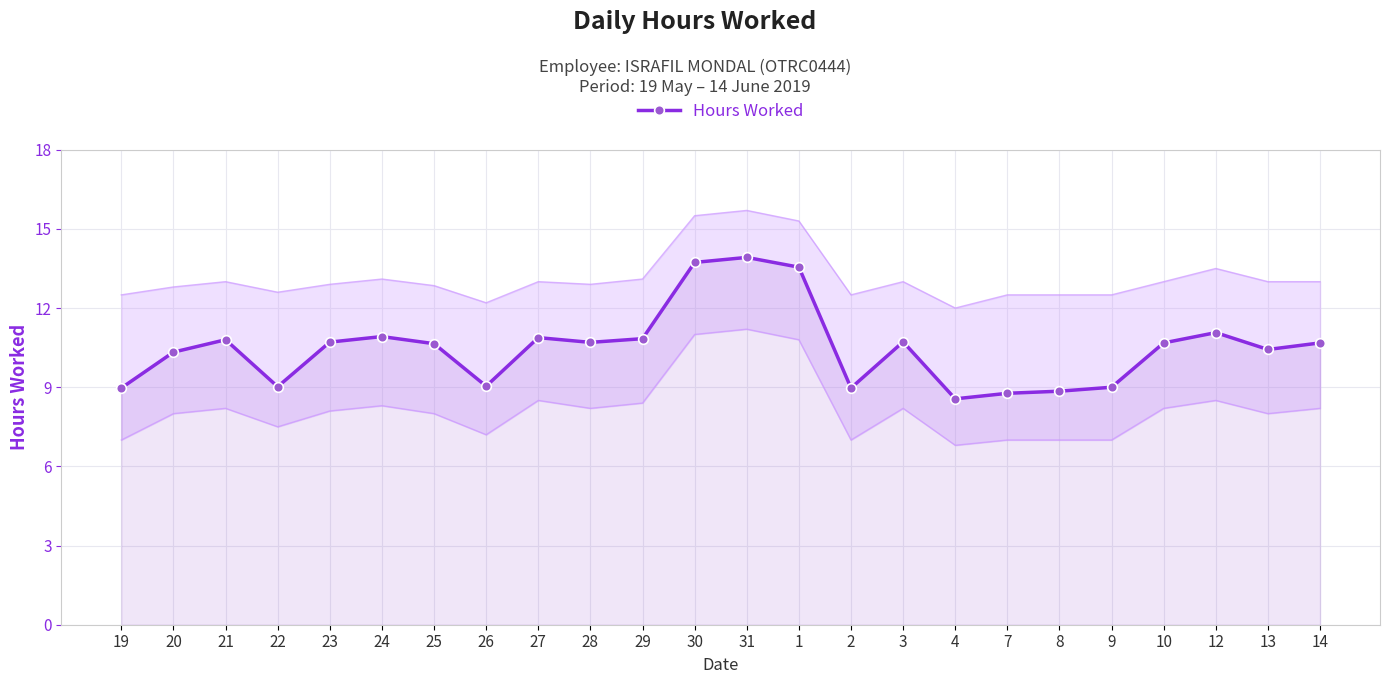

What is the label of the 10th point from the right?

2